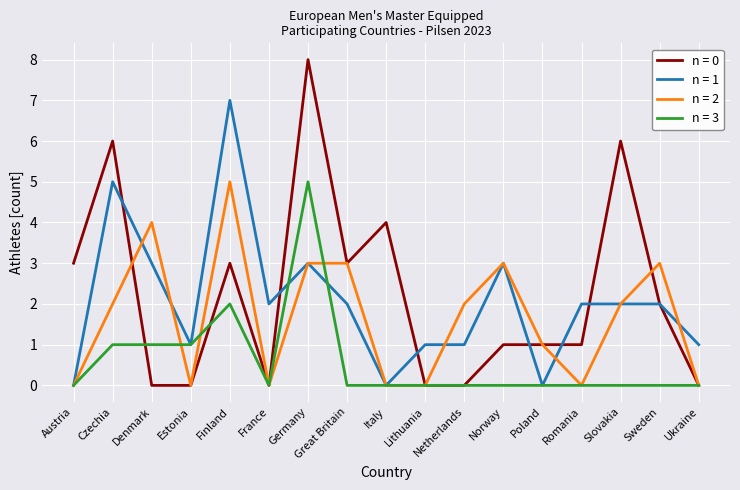

Which label corresponds to the largest value in the chart?

Germany